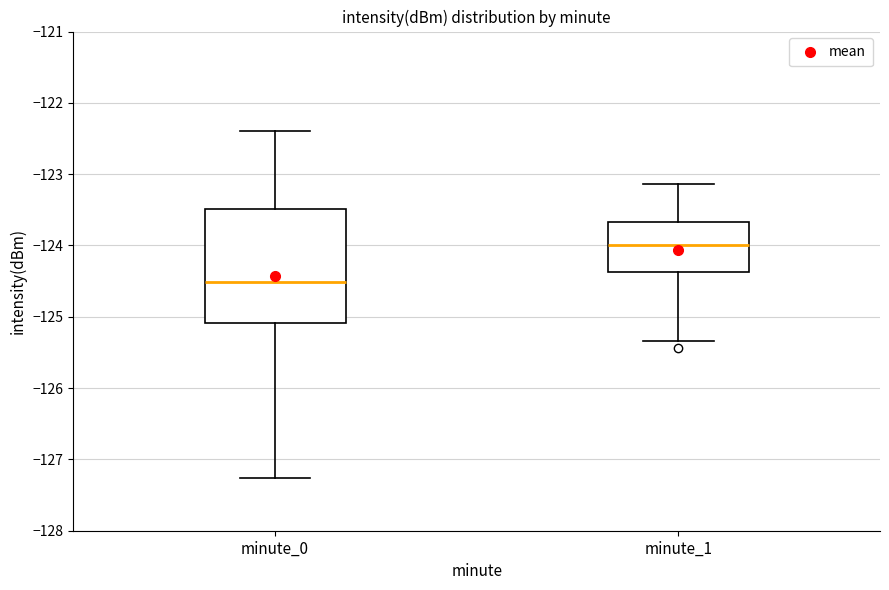

Where is the lower edge of the box for minute_0 on the y-axis? The values are not printed on the chart, so give them approximately, as read against the axis.

-125.1